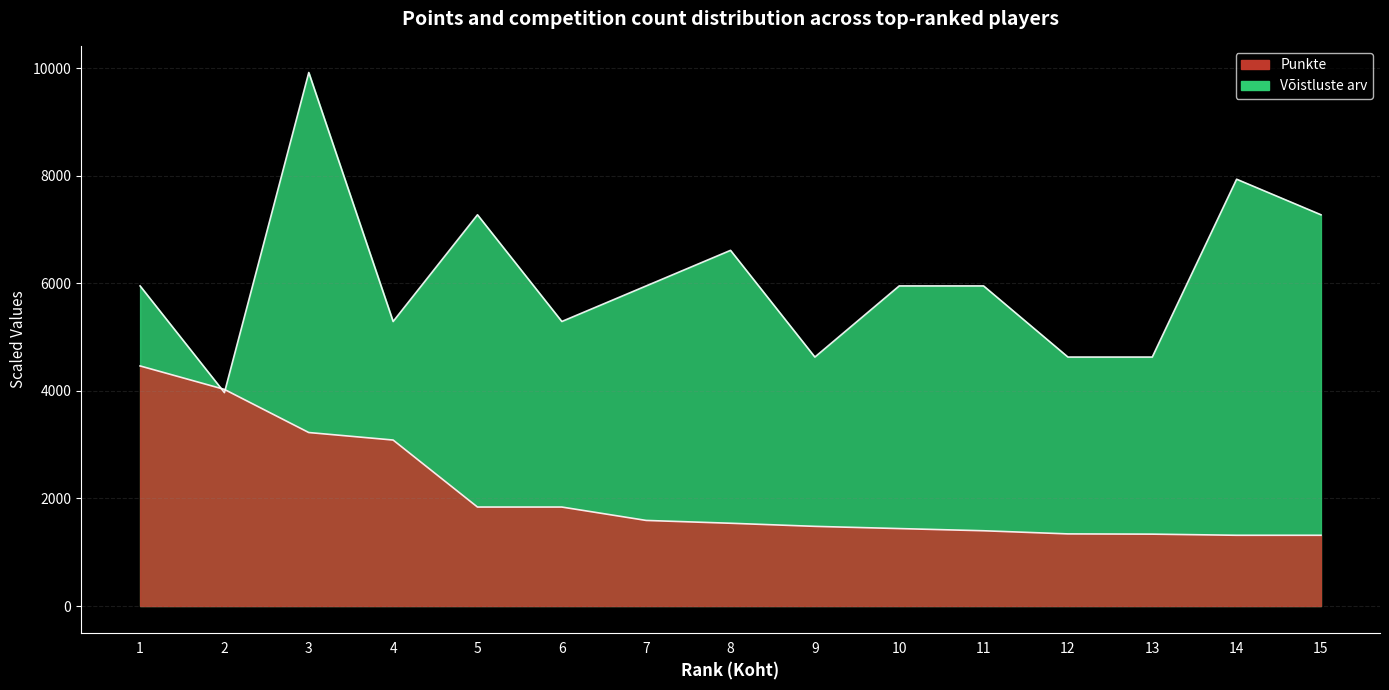

At which category does Võistluste arv reach its first local valley?

2